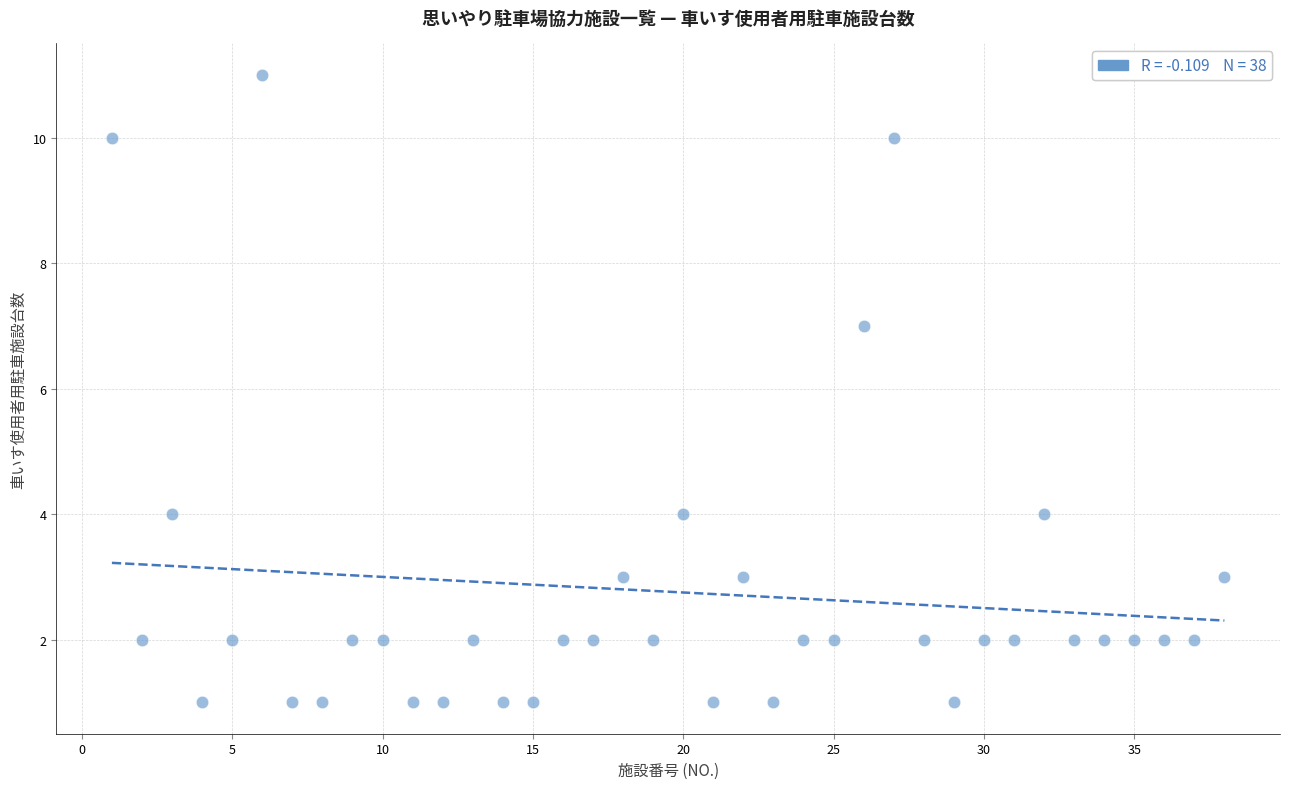

What Y value in the scatter plot is closest to 6?

7